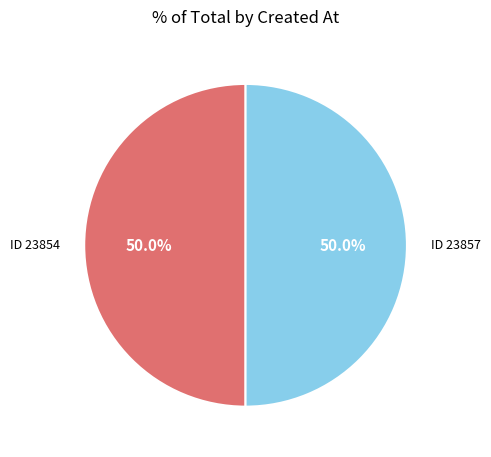

How many slices are in this pie chart?

2